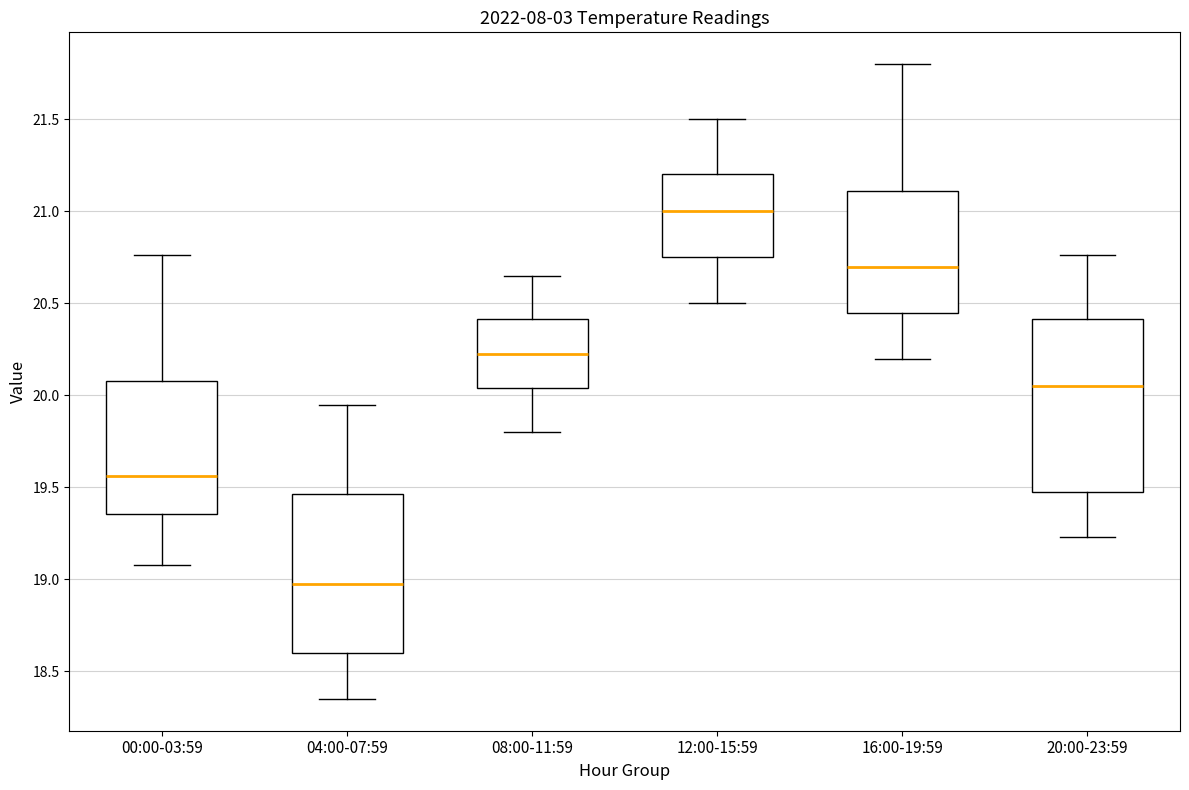

Comparing the boxes themselves (not the whiskers), which one is the tallest?

20:00-23:59